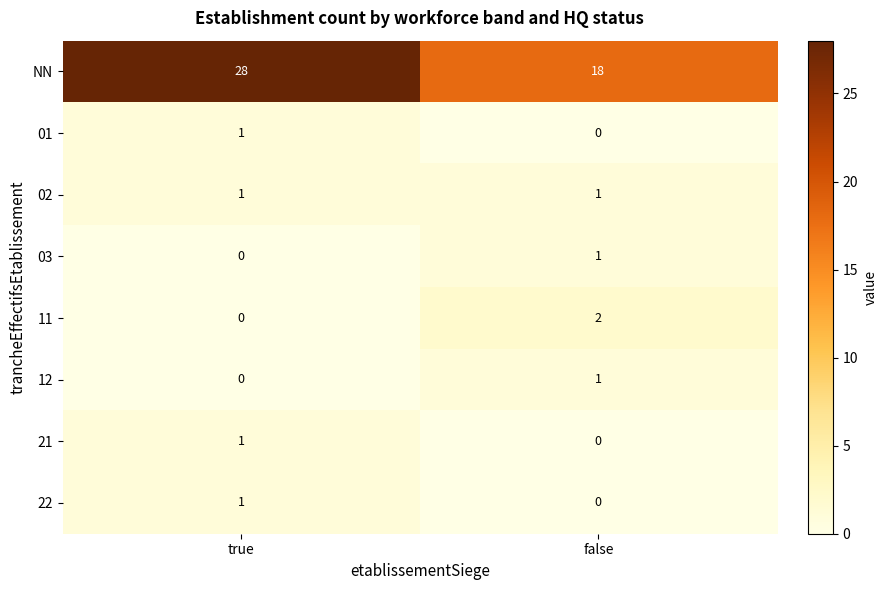

Count the number of categories in the chart.

2